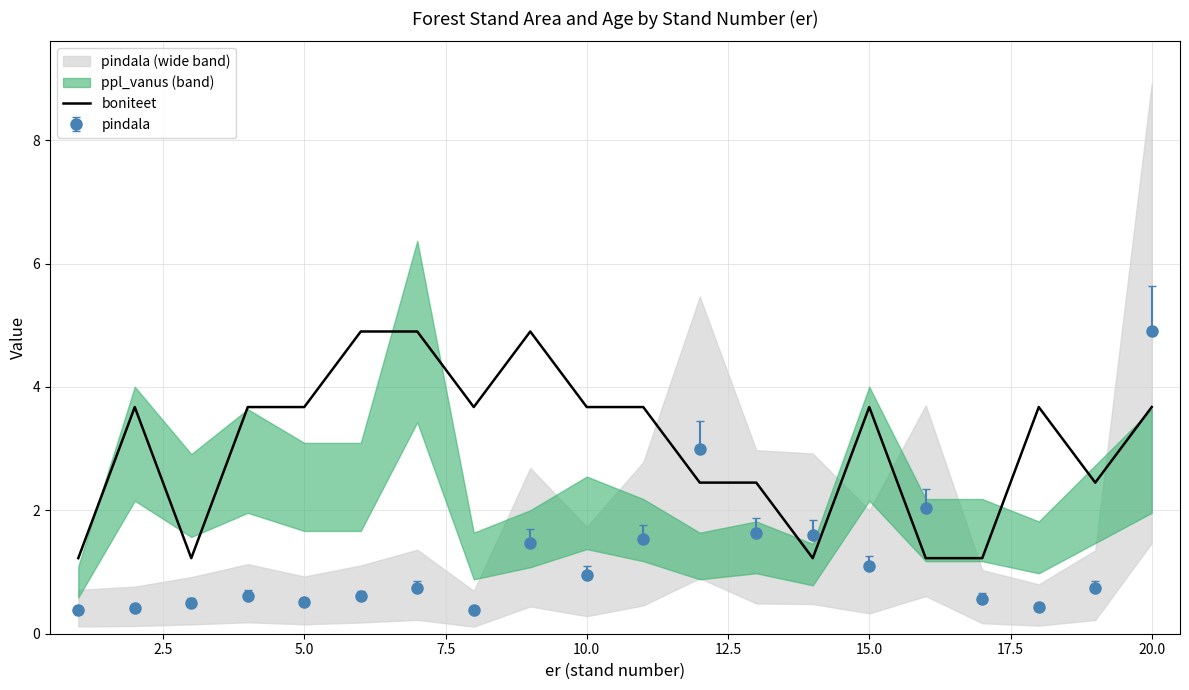

At which label does pindala reach its peak?

20.0